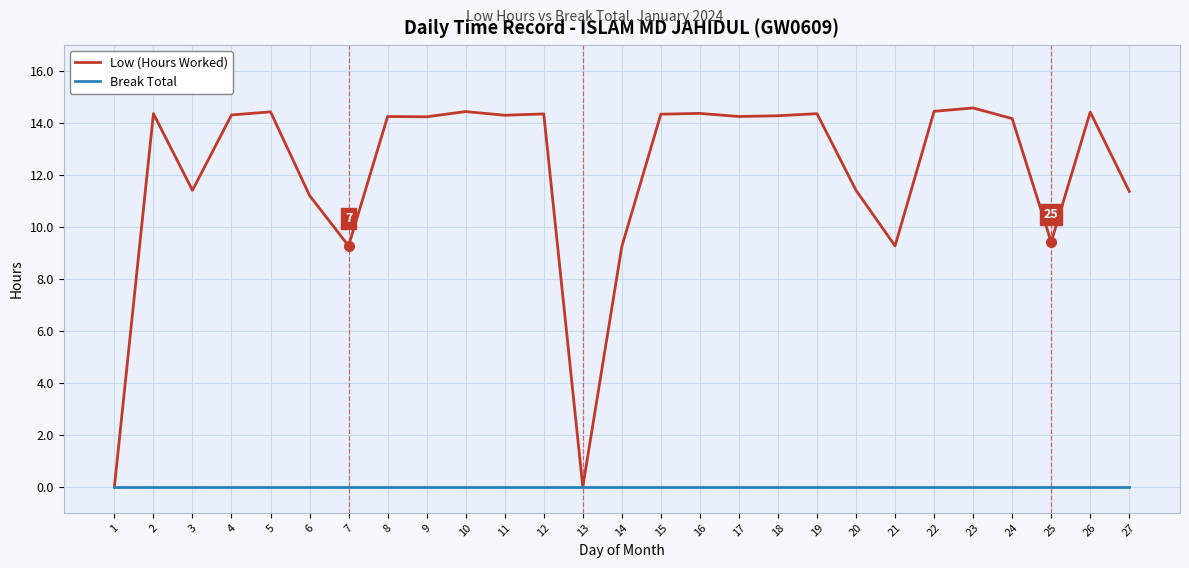

True or false: Low (Hours Worked) has more than 2 points higher than both neighbors.

True